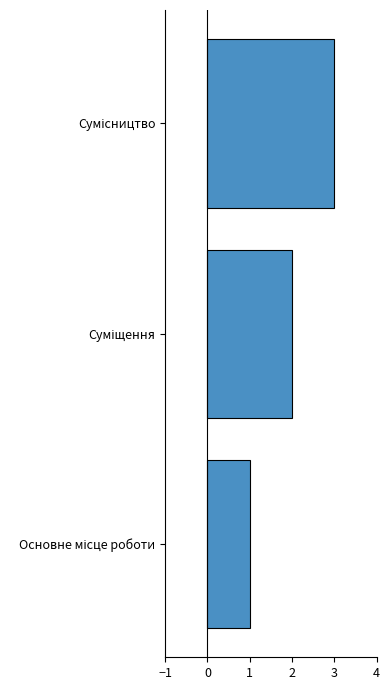

What is the maximum value shown in the chart?

3